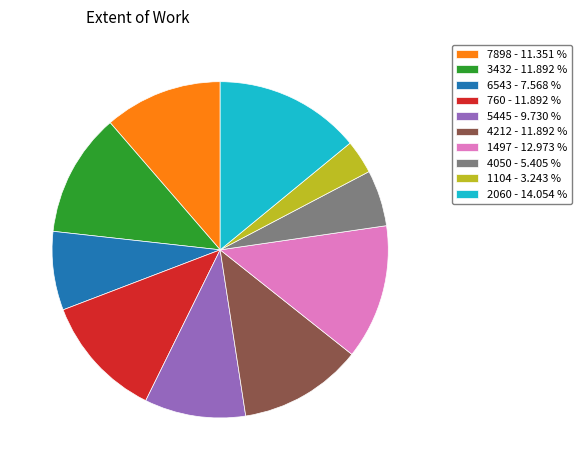

Do 4212 - 11.892 % and 3432 - 11.892 % together represent more than half of the pie?

No